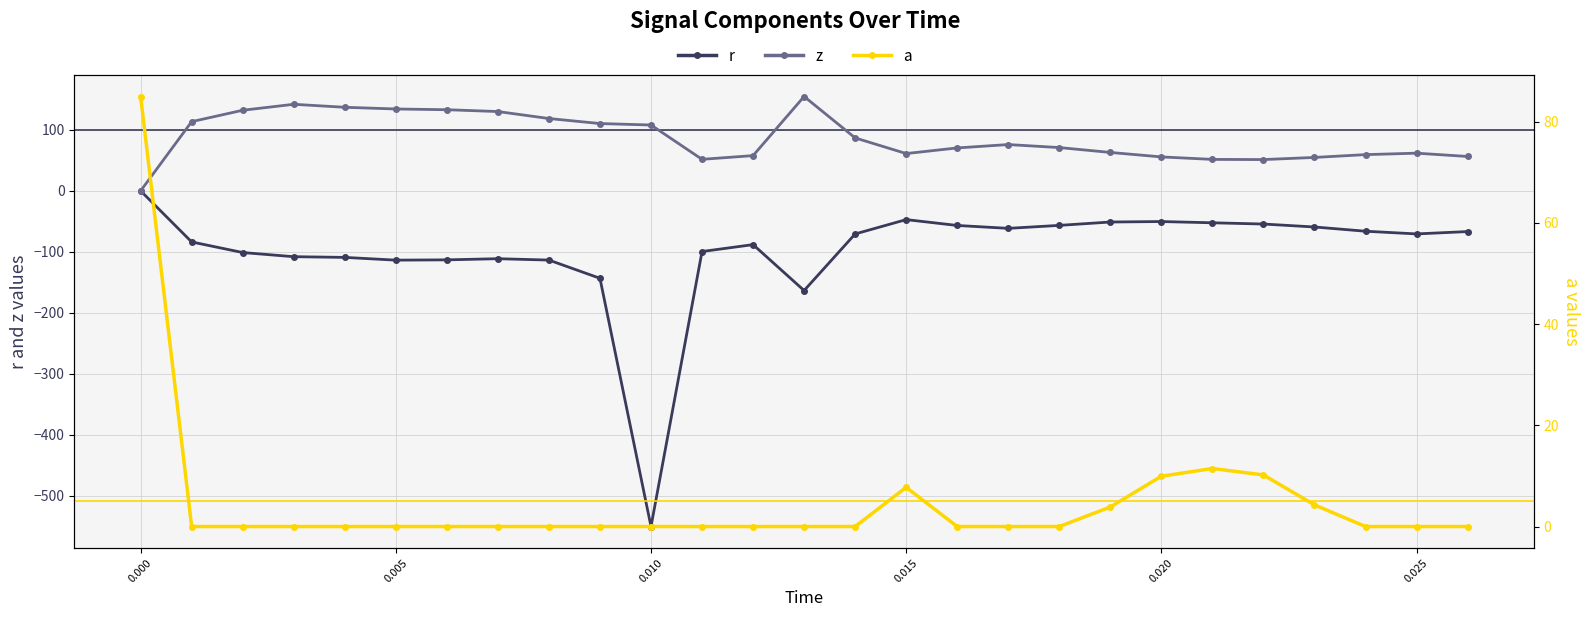

What is the value of the r point at the 27th from the left?

-66.8